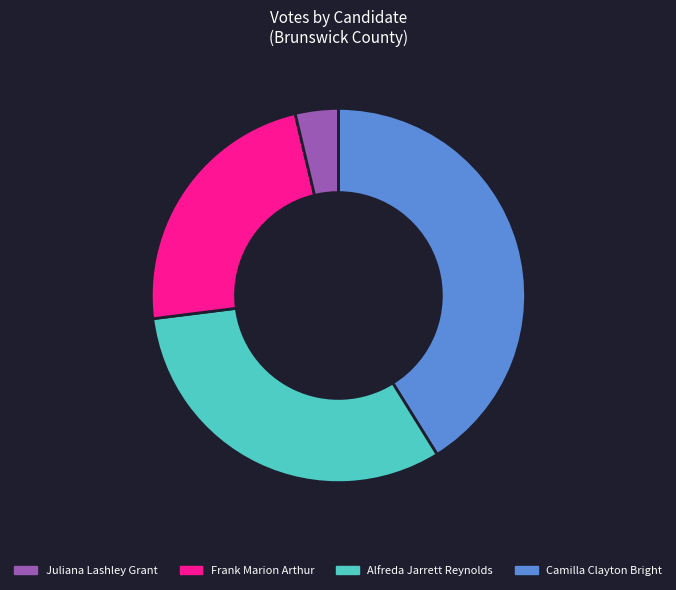

Does any single category account for the majority?

No